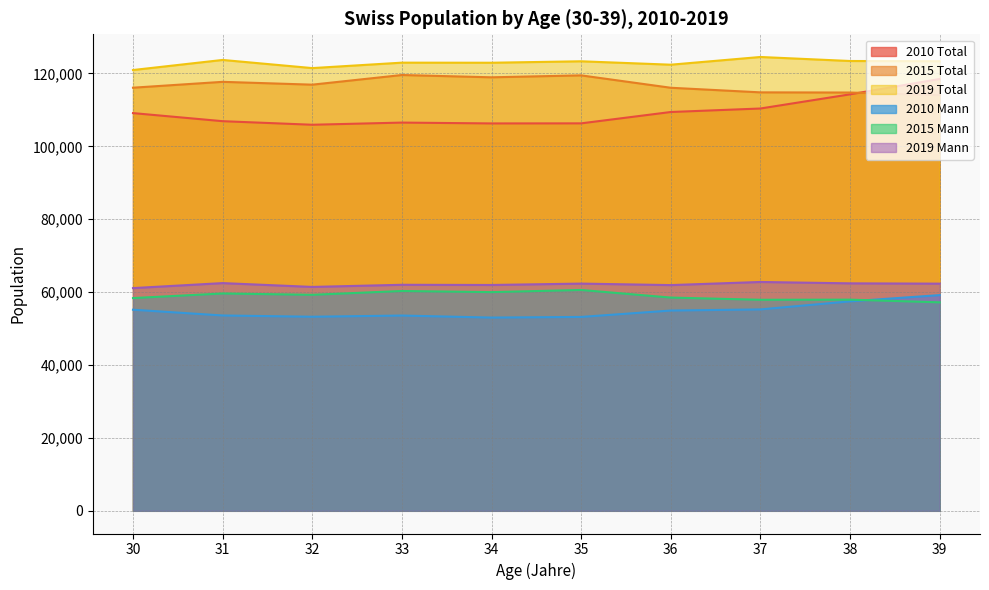

True or false: 2010 Total and 2015 Mann intersect in this chart.

False